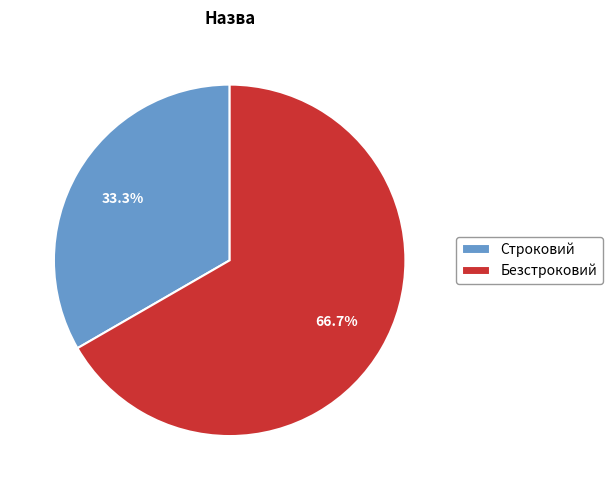

Does Строковий represent more than half of the total?

No